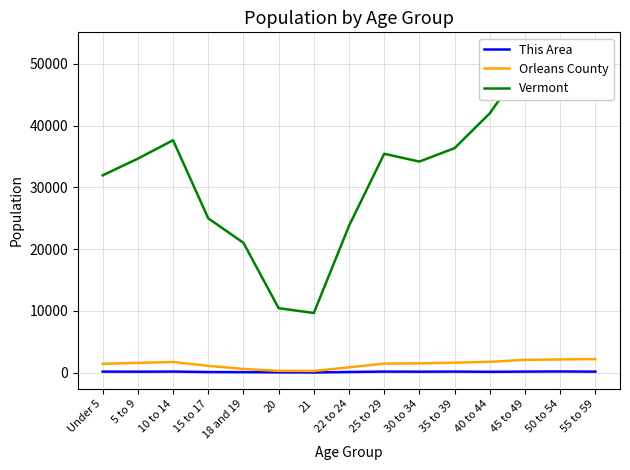

Which series has the largest total across all categories?

Vermont